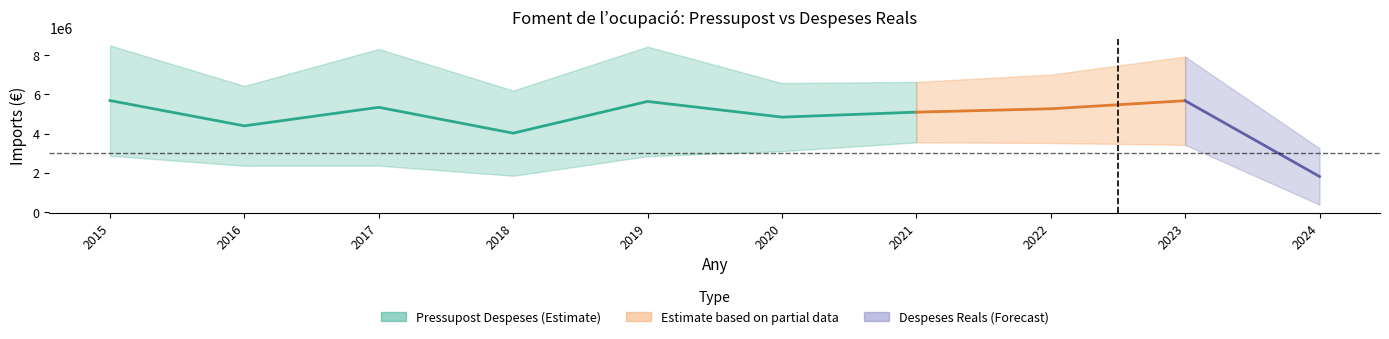

Does the chart display data point markers on the line(s)?

No